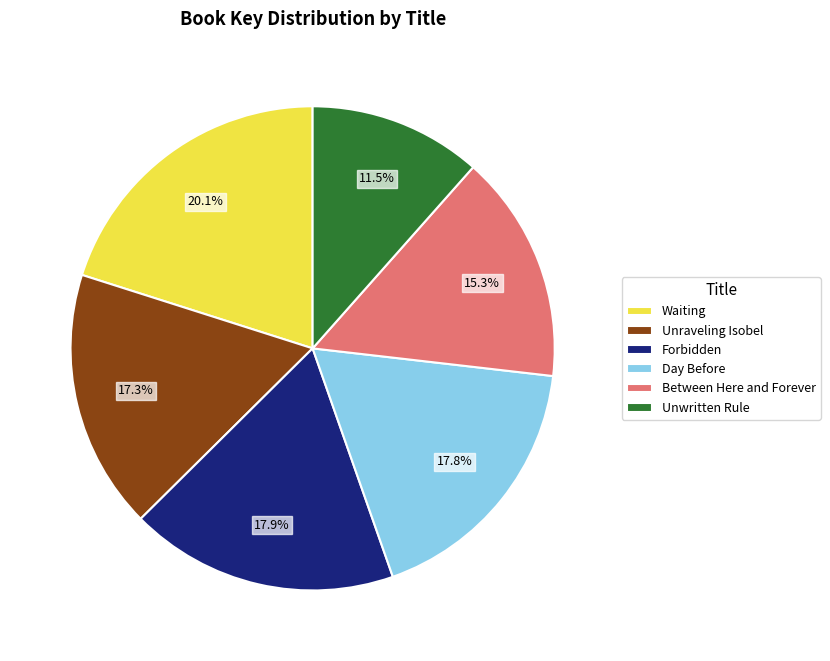

To the nearest percent, what is the combined percentage of Waiting and Unraveling Isobel?

37%